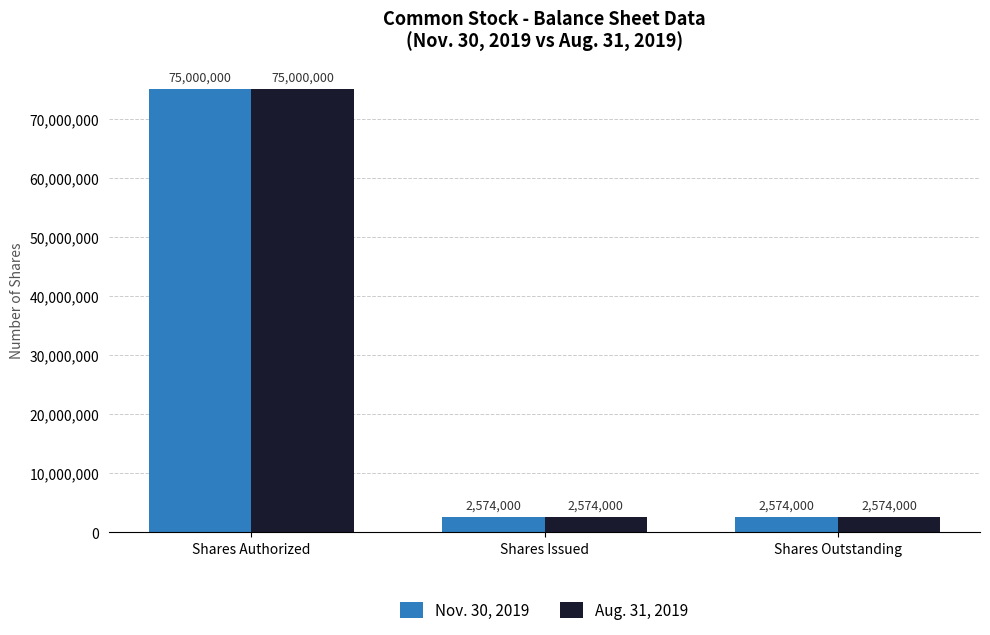

At which category is the sum across all series the highest?

Shares Authorized